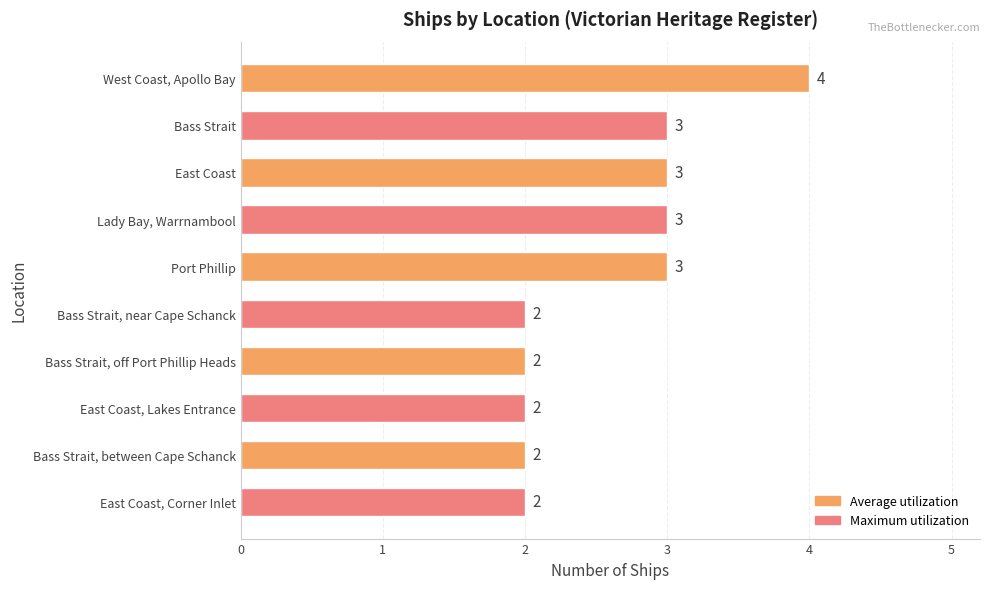

What is the greatest value displayed?

4